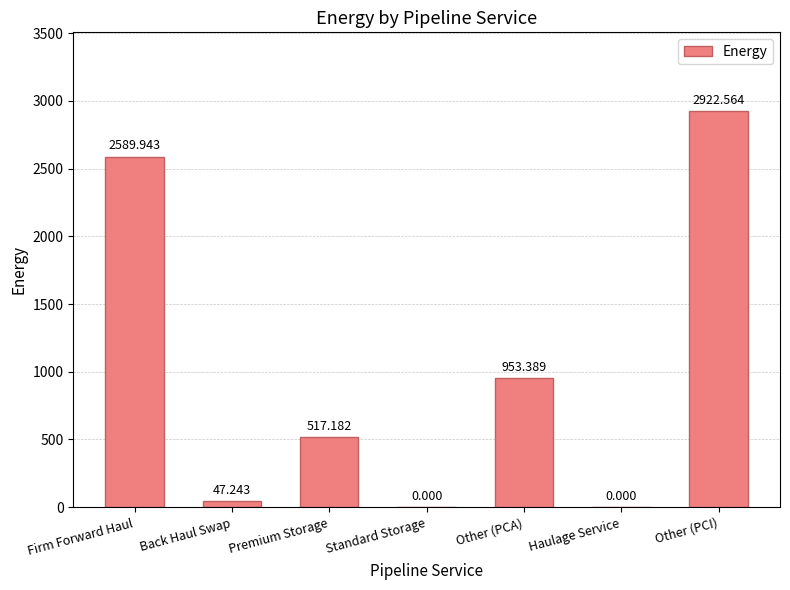

Which label corresponds to the largest value in the chart?

Other (PCI)